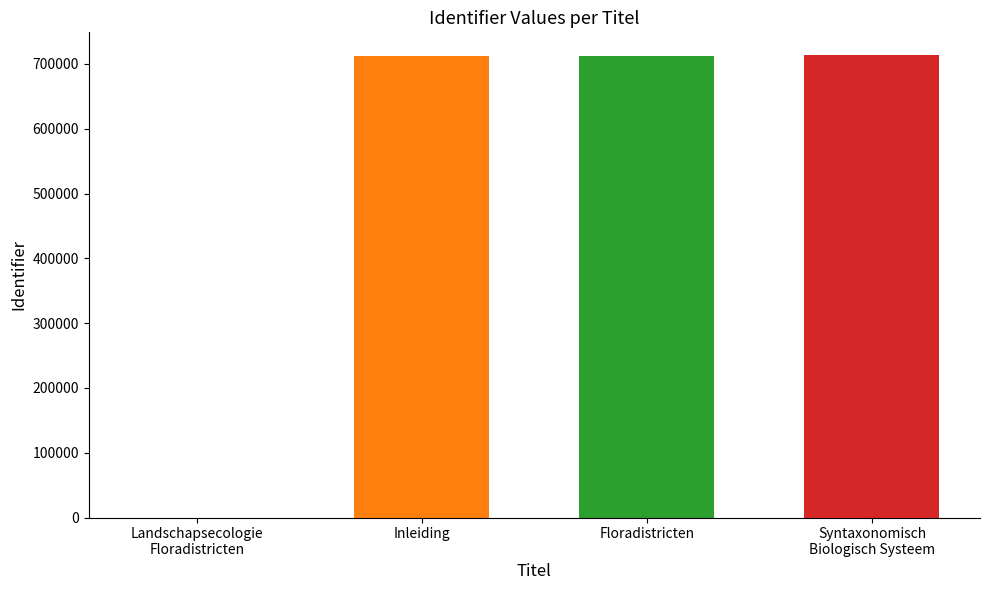

Are the bars grouped side by side (vs. stacked)?

Yes